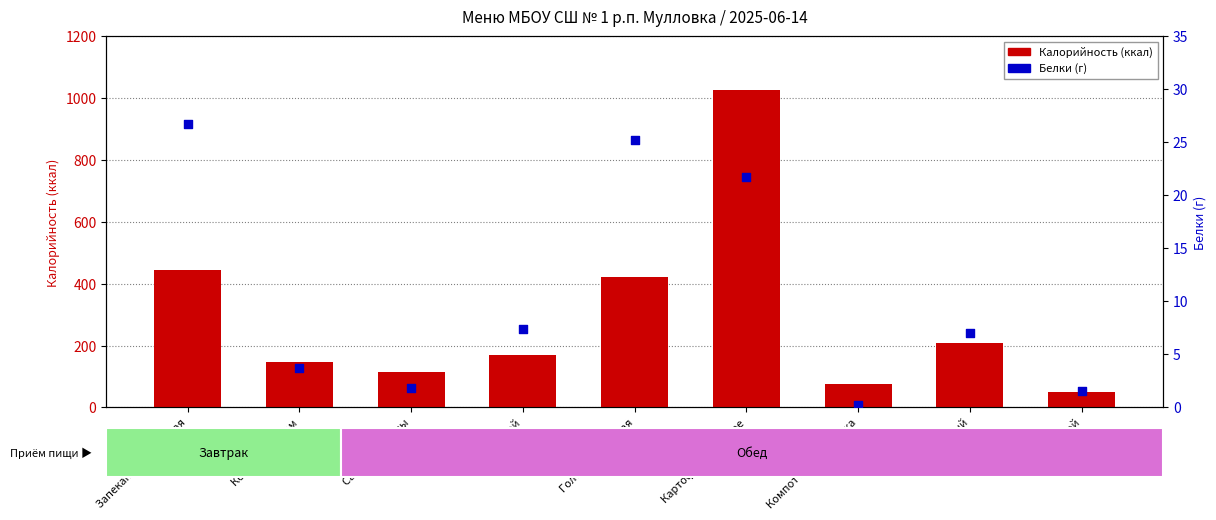

Is the value of Калорийность at Суп полевой greater than the value of Белки at Кофе с молоком?

Yes